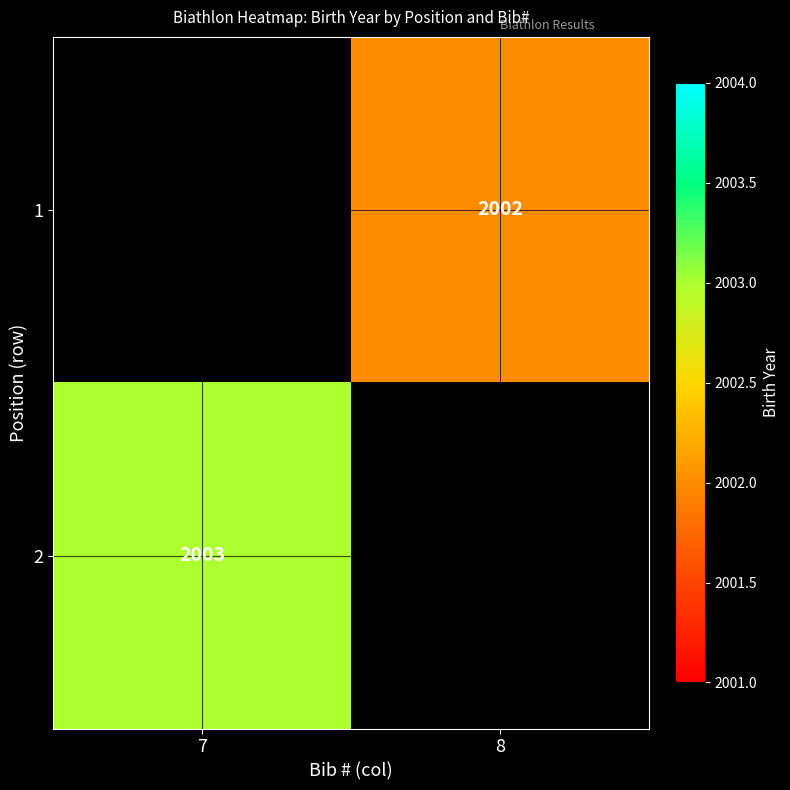

Is it true that 1 equals 2883 at 8?

False